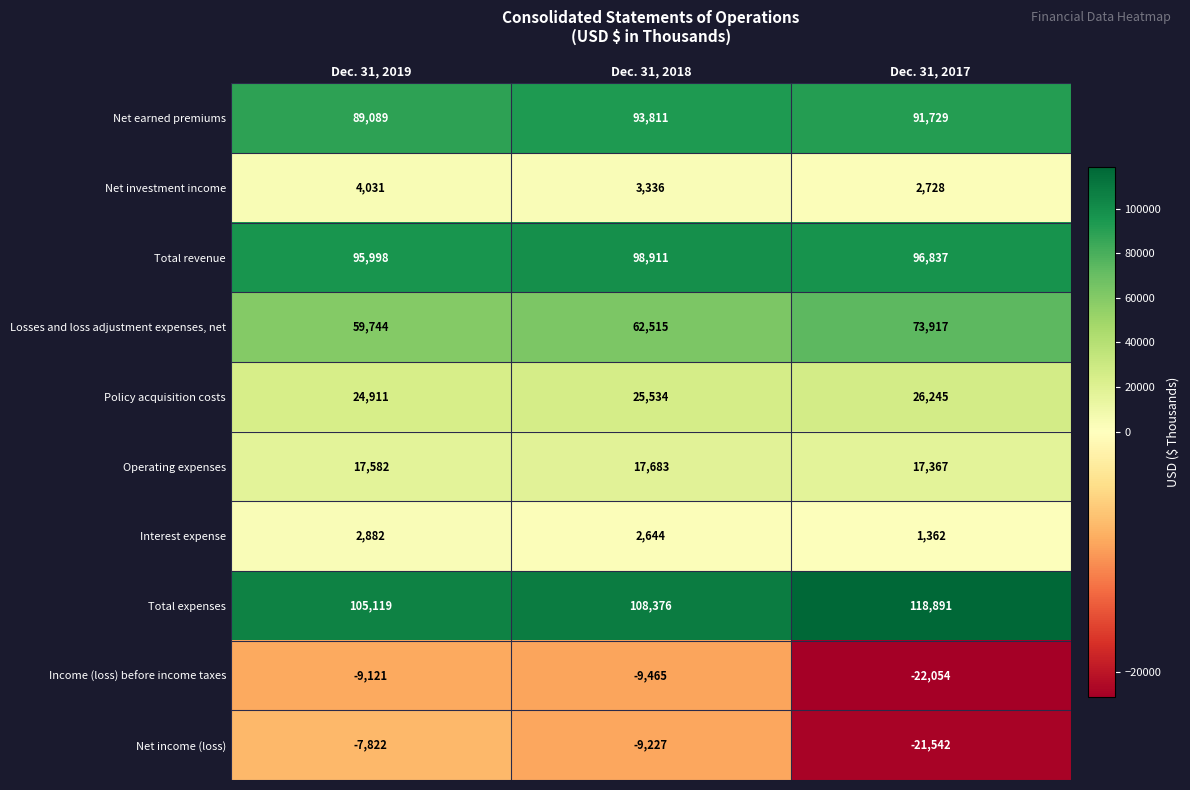

At Dec. 31, 2017, list the series in order from smallest to largest.

Income (loss) before income taxes, Net income (loss), Interest expense, Net investment income, Operating expenses, Policy acquisition costs, Losses and loss adjustment expenses, net, Net earned premiums, Total revenue, Total expenses